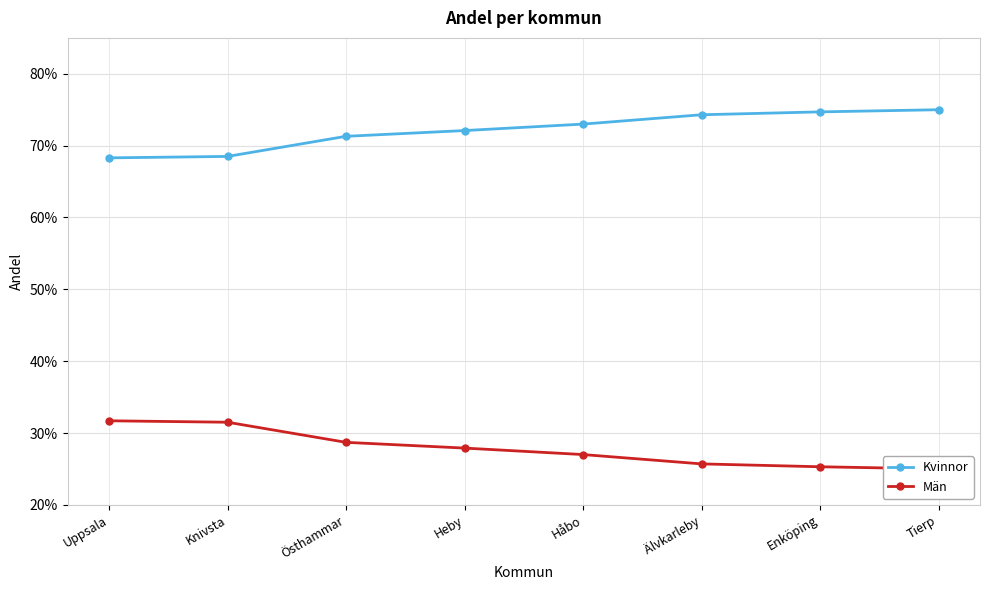

Does the chart display data point markers on the line(s)?

Yes